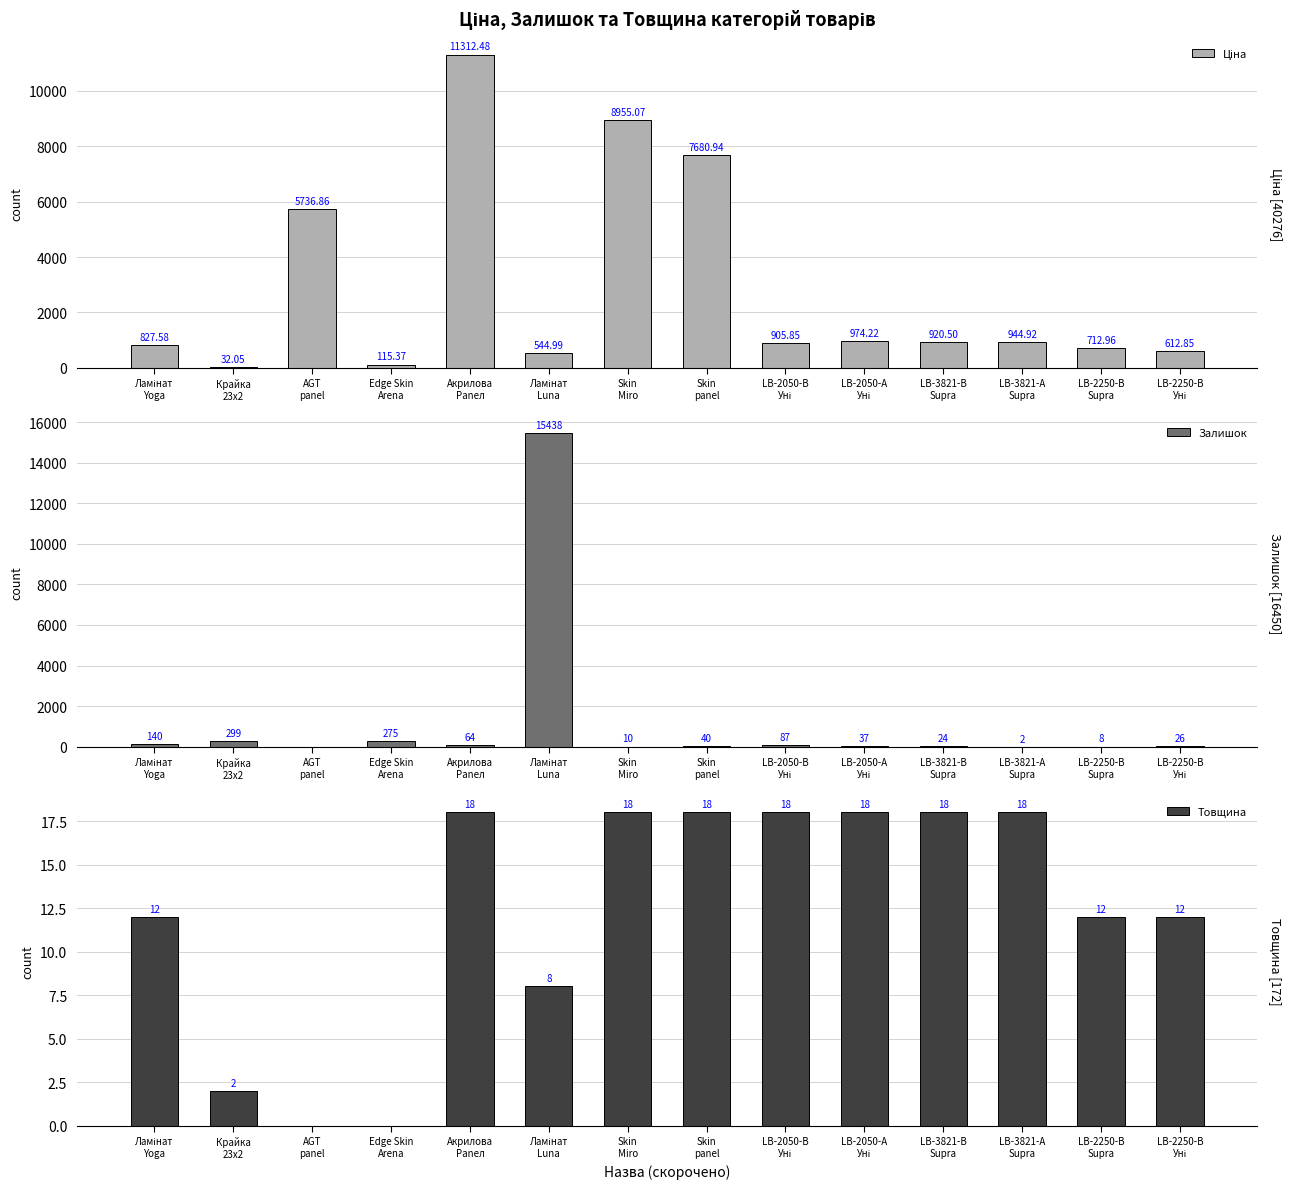

At which label does Залишок reach its minimum?

AGT
panel